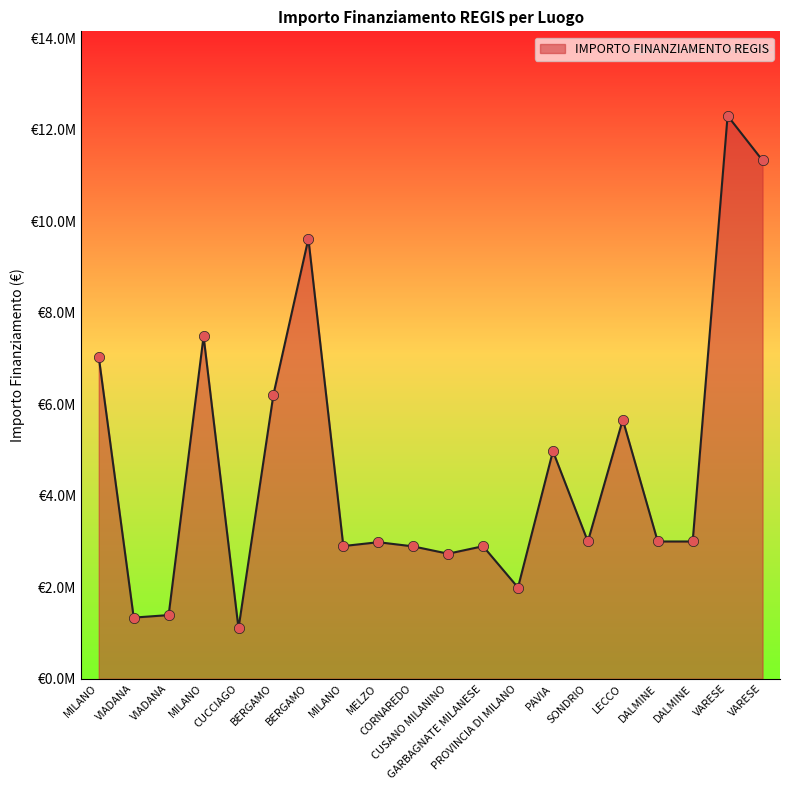

What is the change in value from MELZO to VARESE?

+9322708.8